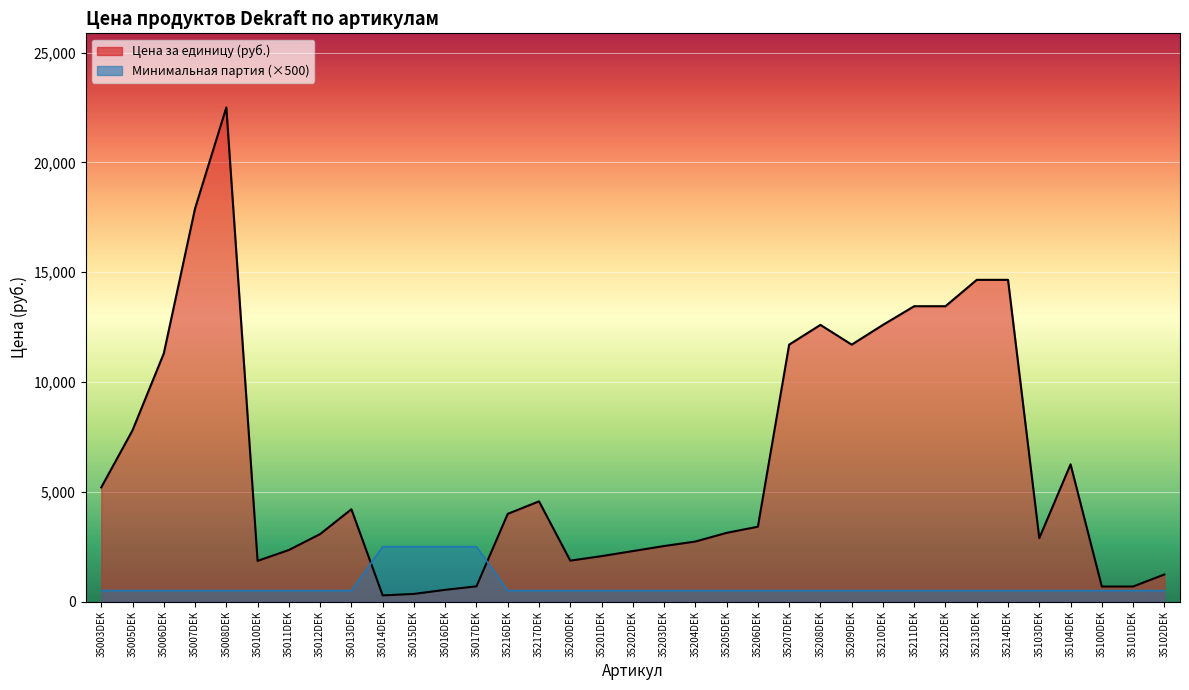

The value of Минимальная партия at 35010DEK is 682.6. True or false?

False